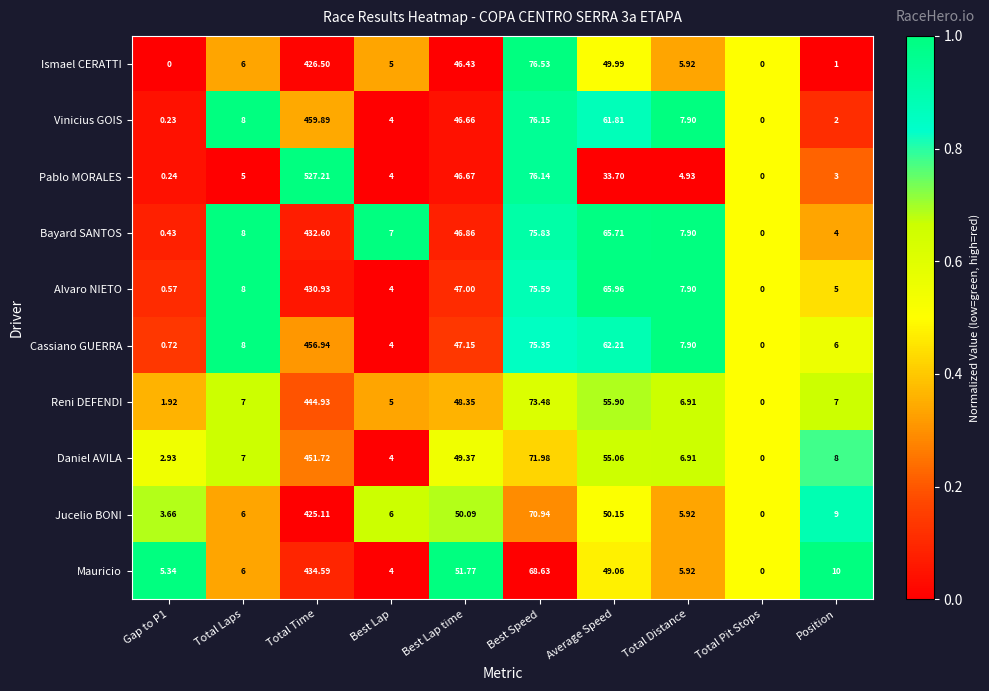

How many data points does each series have?

10